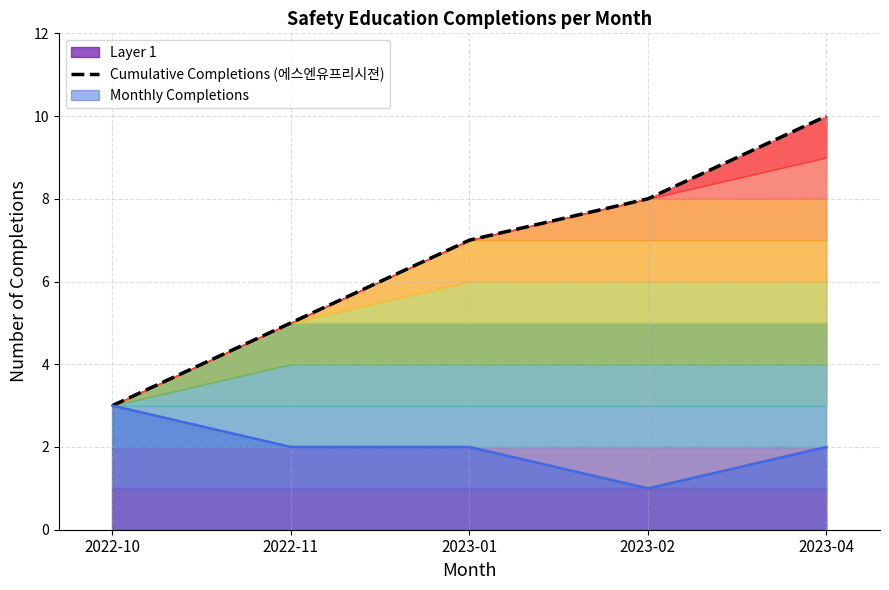

List the labels in order of value, smallest first.

2022-10, 2022-11, 2023-01, 2023-02, 2023-04